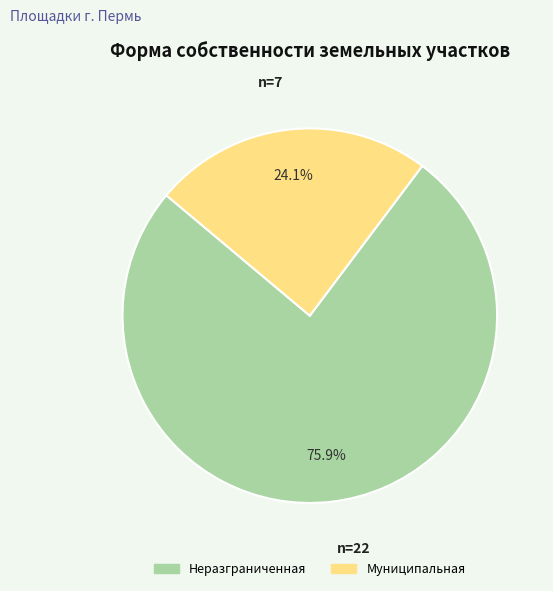

How much of the chart is everything except Муниципальная?

75.9%